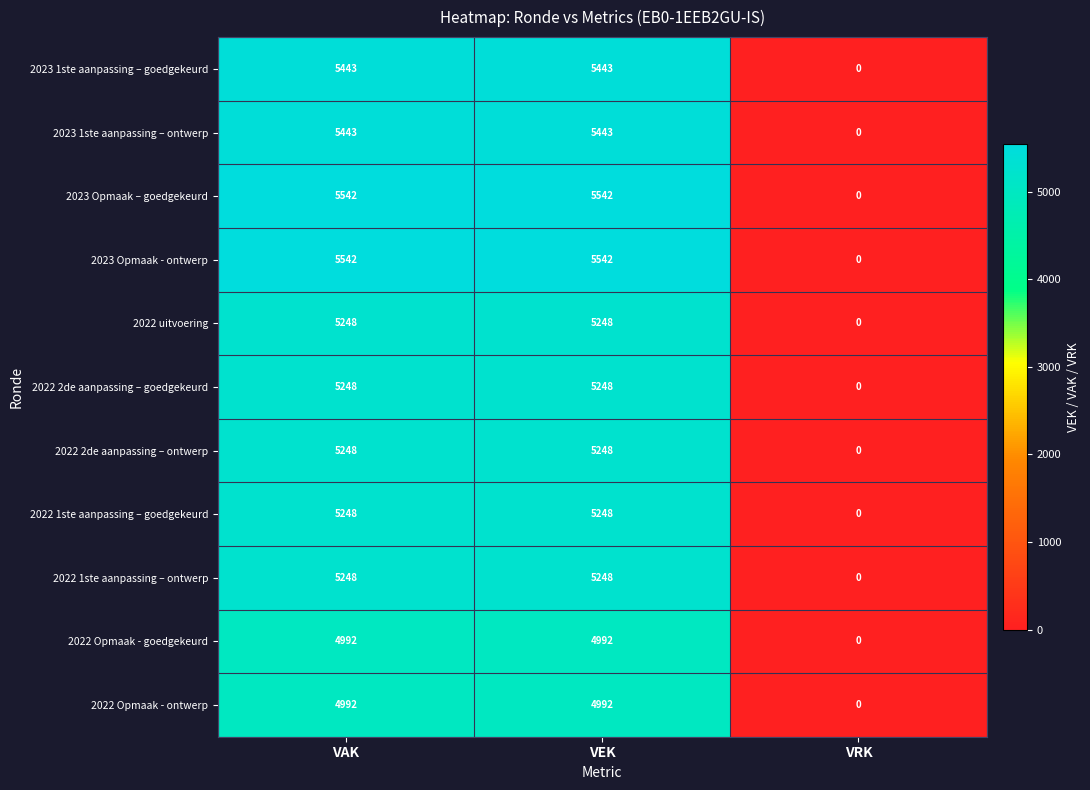

Which label corresponds to the smallest value in the chart?

VRK